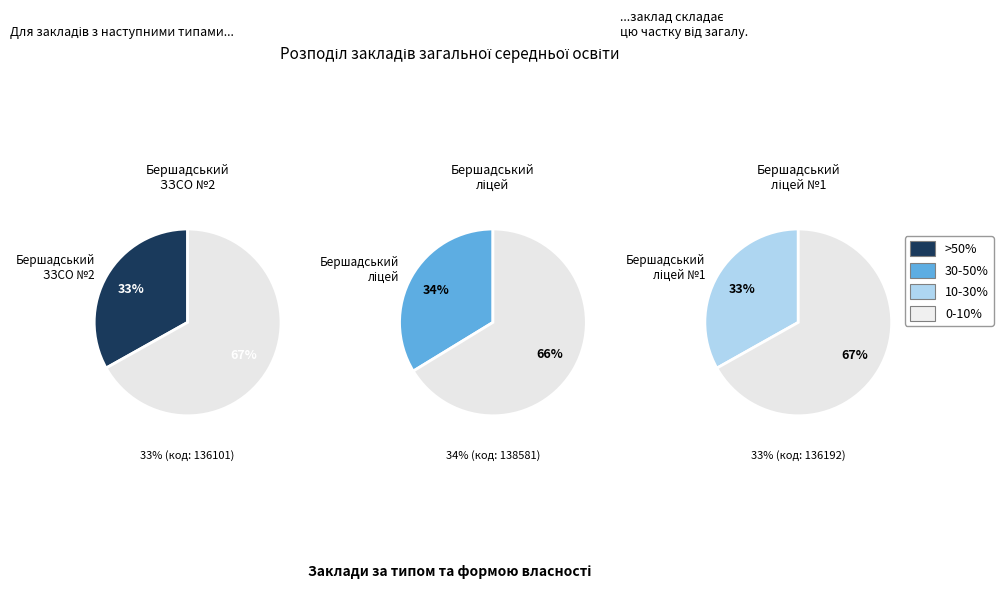

Which has a higher value, Бершадський ЗЗСО І-ІІІ ст. №2 or Бершадський ліцей?

Бершадський ліцей